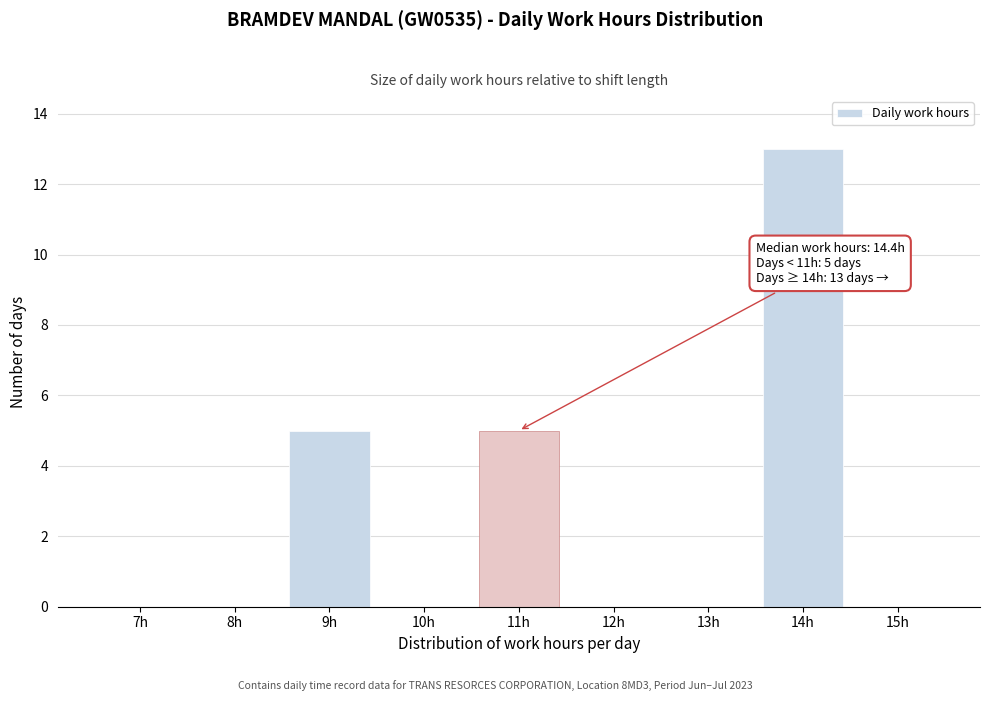

Reading right to left, what are all the values shown in this chart?

15h=0	14h=13	13h=0	12h=0	11h=5	10h=0	9h=5	8h=0	7h=0